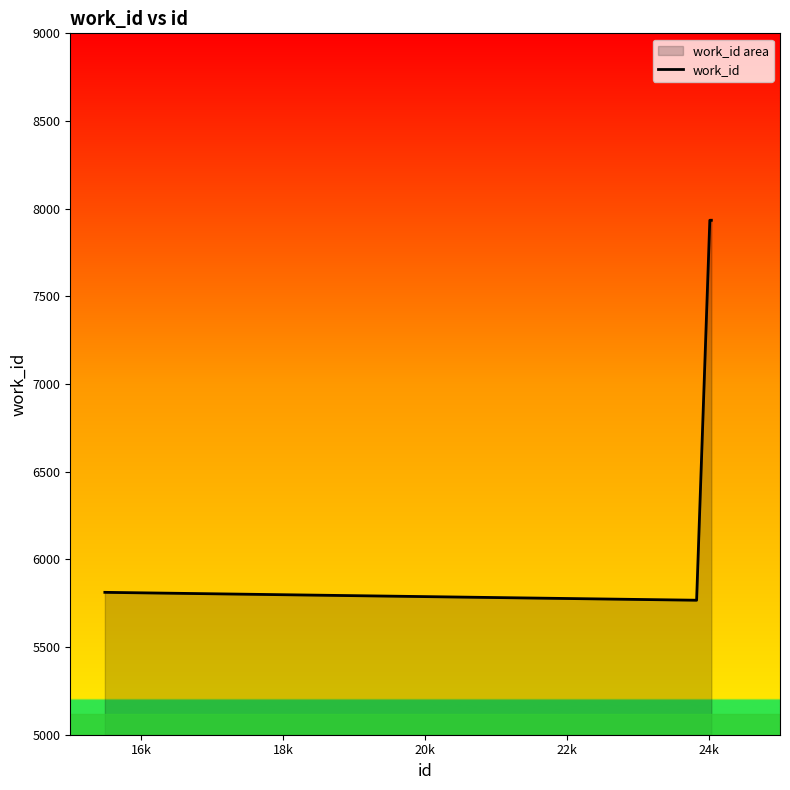

Reading left to right, transcribe all the data shown in this chart.

5812	5767	7934	7934